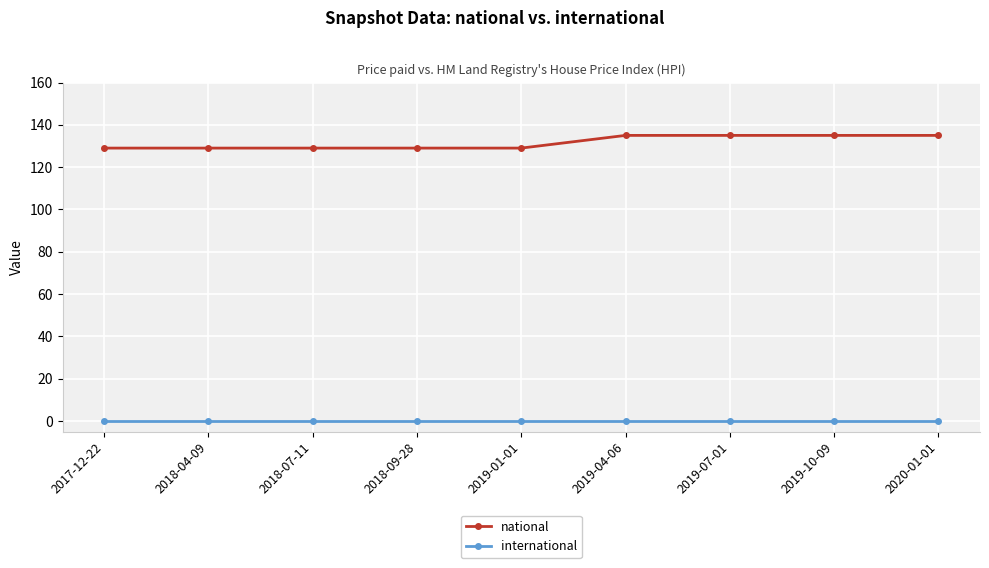

What is the maximum value for national?

135